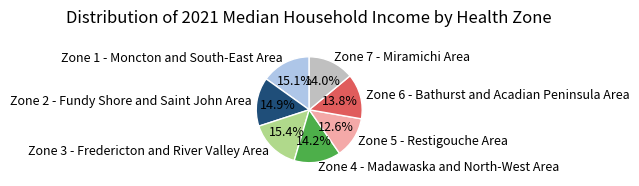

Do Zone 5 - Restigouche Area and Zone 4 - Madawaska and North-West Area together represent more than half of the pie?

No